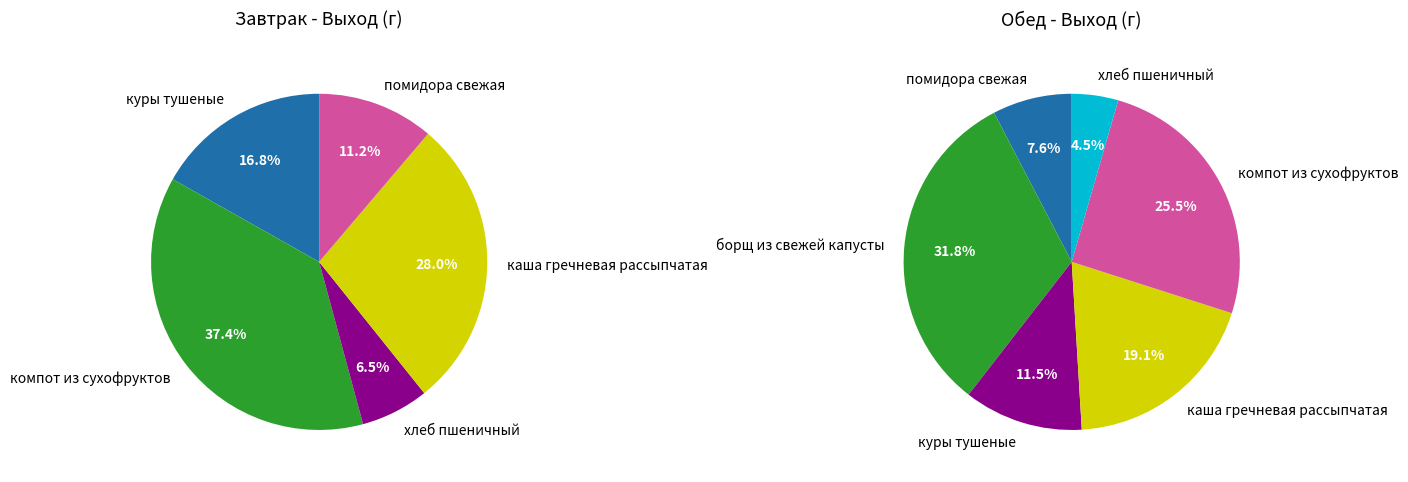

Is куры тушеные the majority of the pie?

No